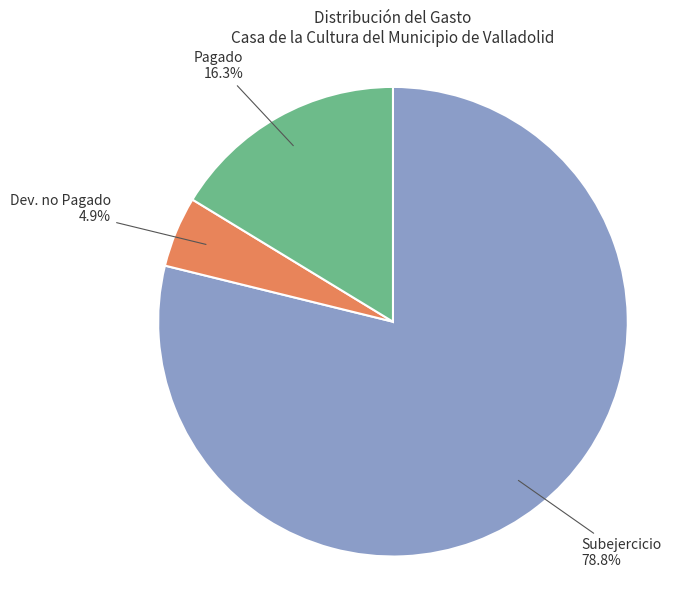

Count the number of slices in the pie.

3